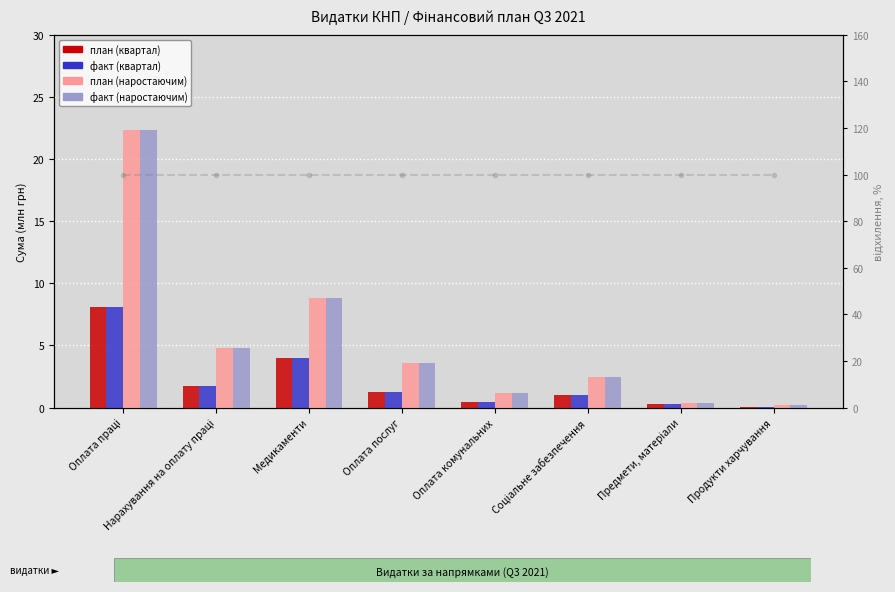

Which category has the lowest value in the відхилення % series?

Оплата праці